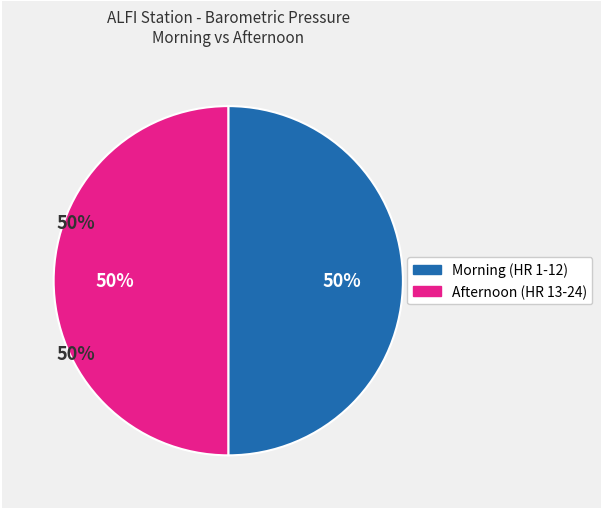

Count the number of slices in the pie.

2